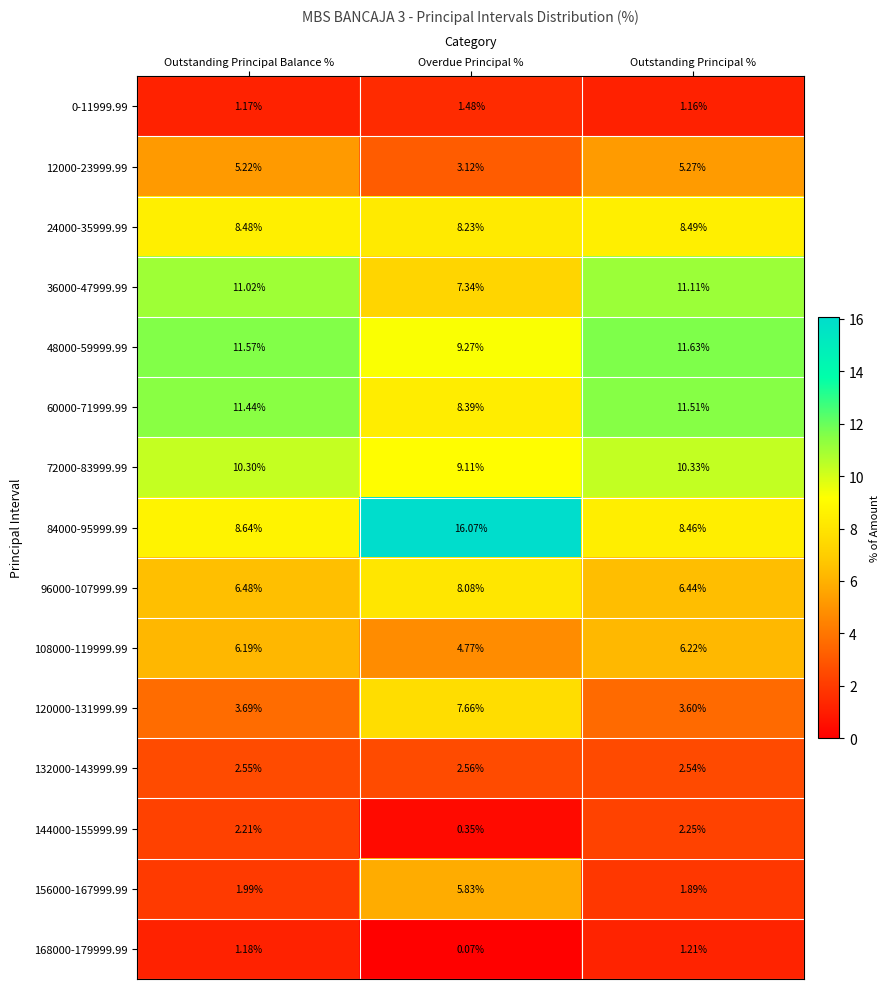

Is the value of 84000-95999.99 at Outstanding Principal % greater than the value of 0-11999.99 at Overdue Principal %?

Yes